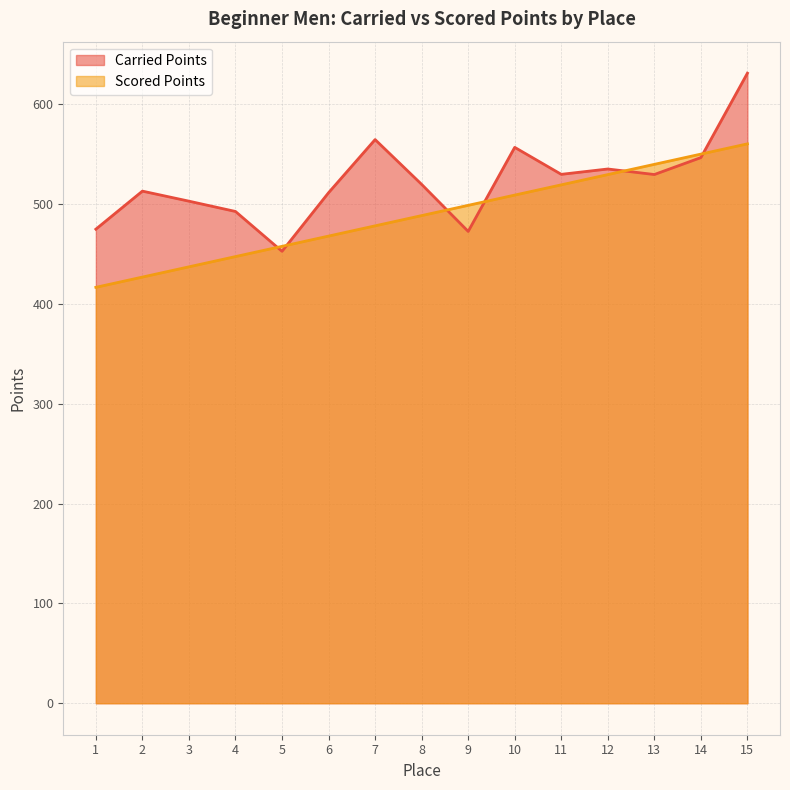

Is it true that Carried Points equals 220.9 at 10?

False